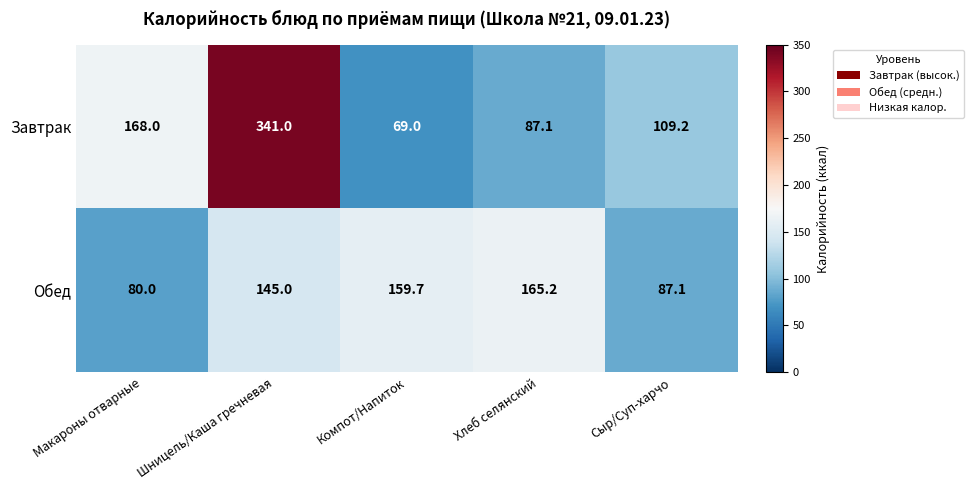

What is the average value of the Завтрак series?

154.9